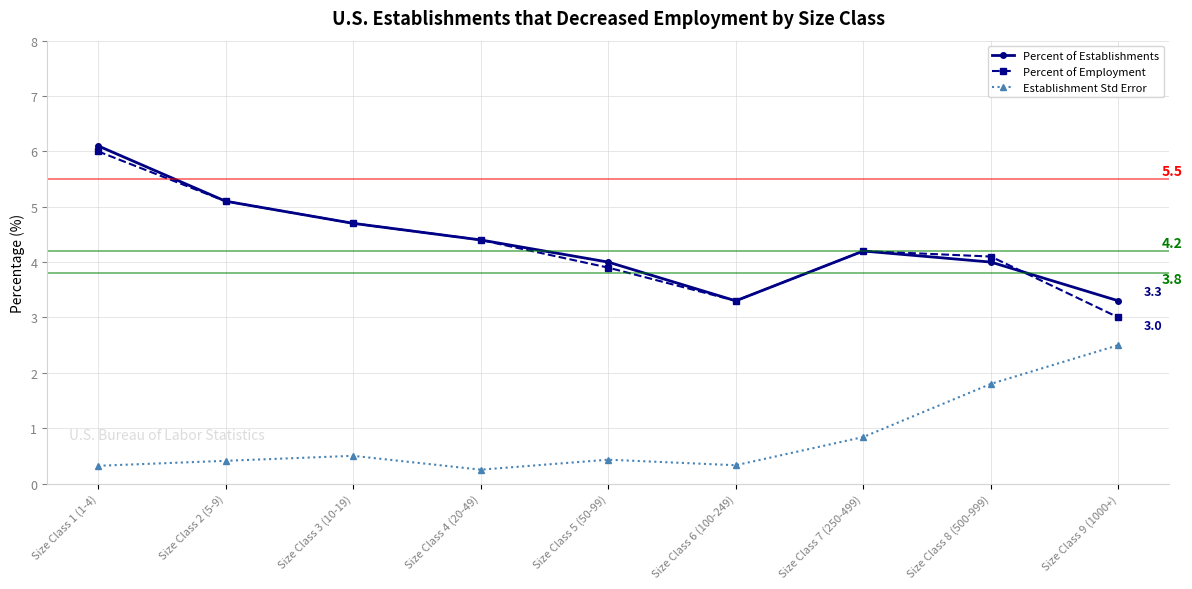

Is it true that Establishment Std Error equals 0.6 at Size Class 6 (100-249)?

False